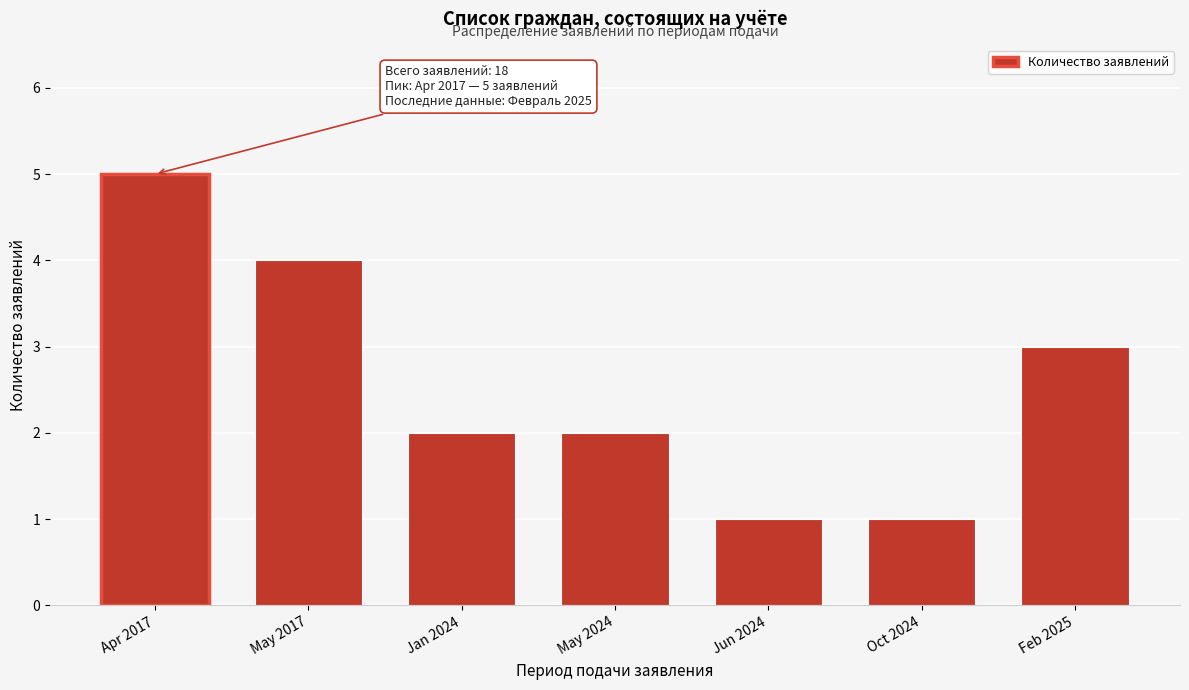

Reading left to right, transcribe all the data shown in this chart.

5	4	2	2	1	1	3